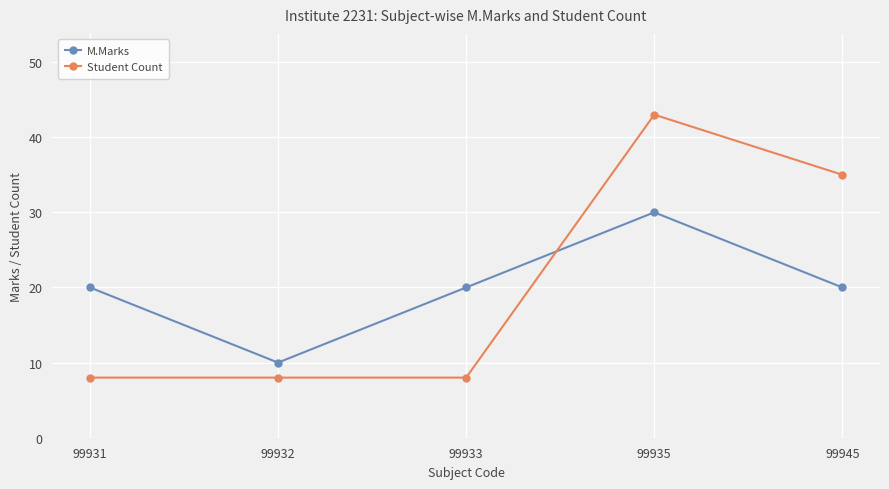

What is the value of the M.Marks point at the 5th from the left?

20